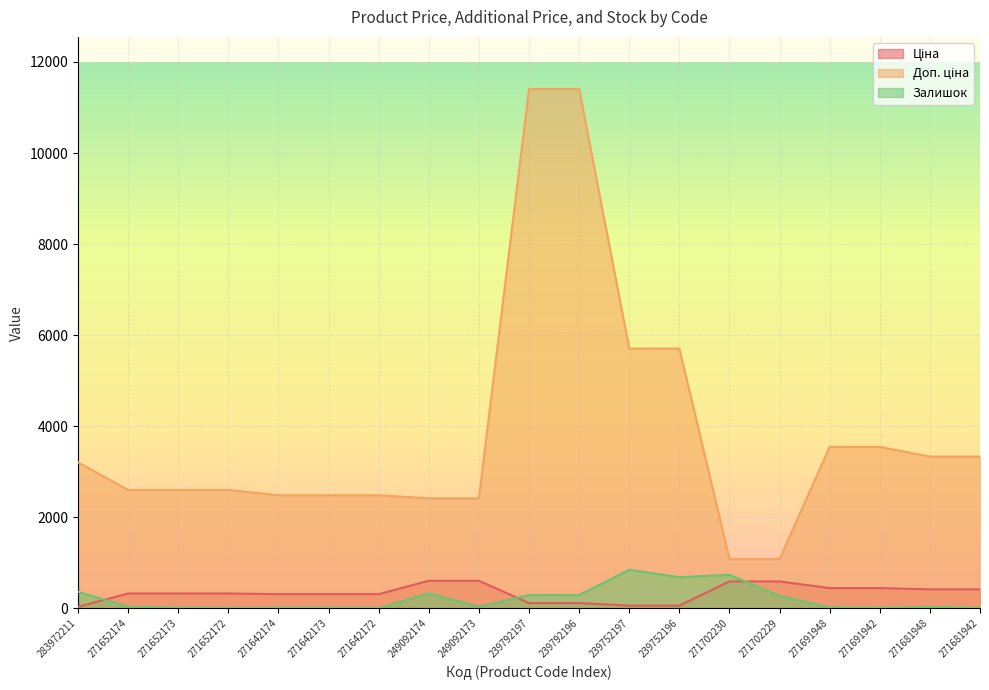

What are all the series names shown in the legend?

Ціна, Доп. ціна, Залишок